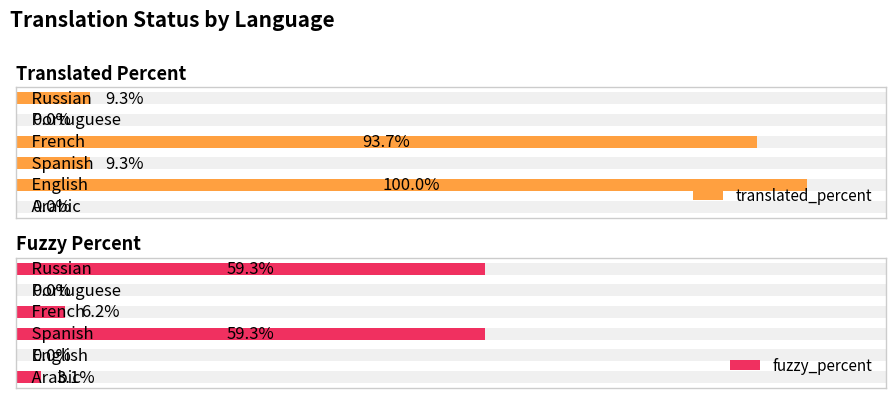

Reading right to left, transcribe all the data shown in this chart.

translated_percent: 9.3	0.0	93.7	9.3	100.0	0.0
fuzzy_percent: 59.3	0.0	6.2	59.3	0.0	3.1